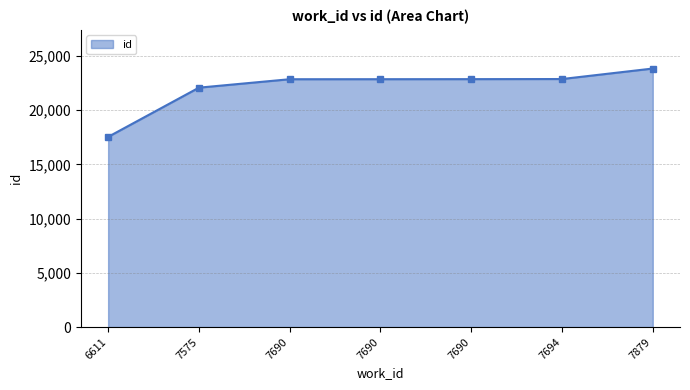

How many lines are shown in the chart?

1